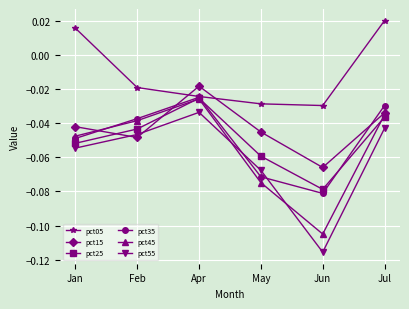

At which category does the chart reach its peak across all series?

Jul